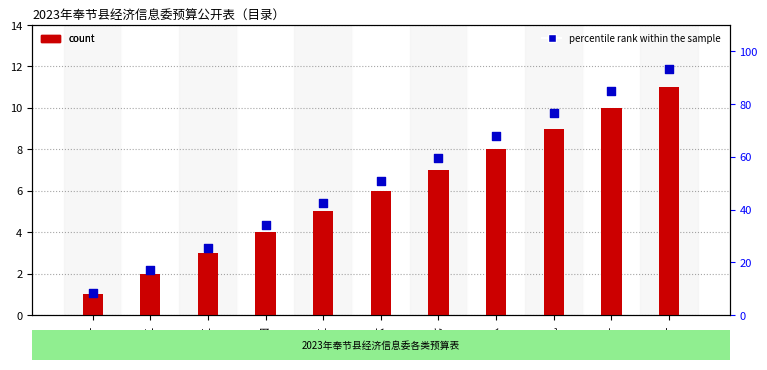

What is the total value across all series at 表五?

47.5